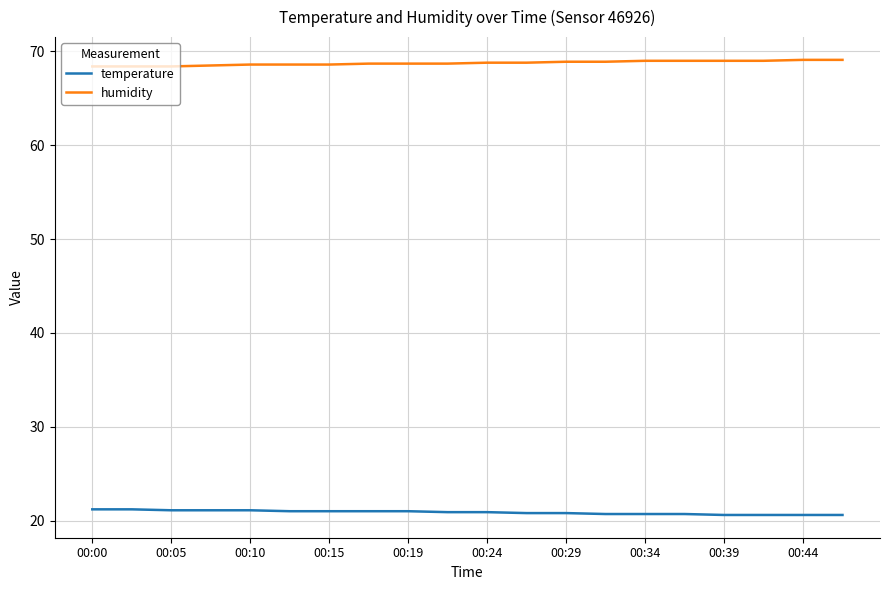

Rank the series by their maximum value, from lowest to highest.

temperature, humidity